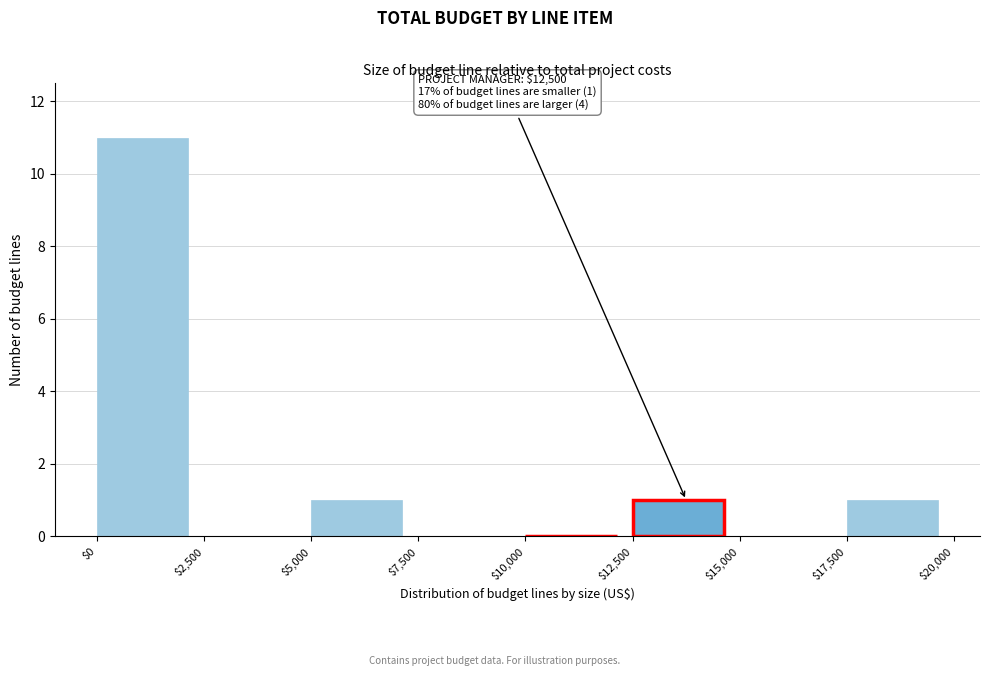

Over which range of the x-axis is the bar tallest?

$0 to $2,500